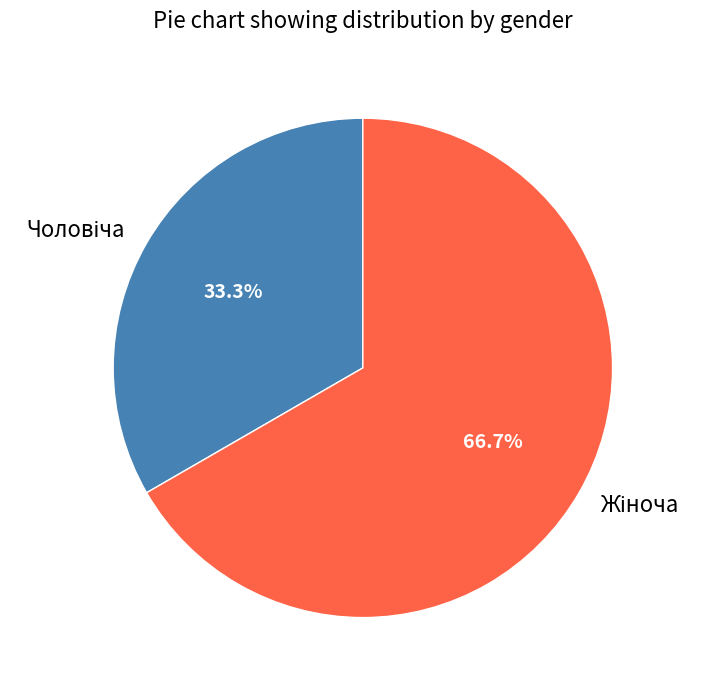

Is there any slice that represents more than half of the pie?

Yes